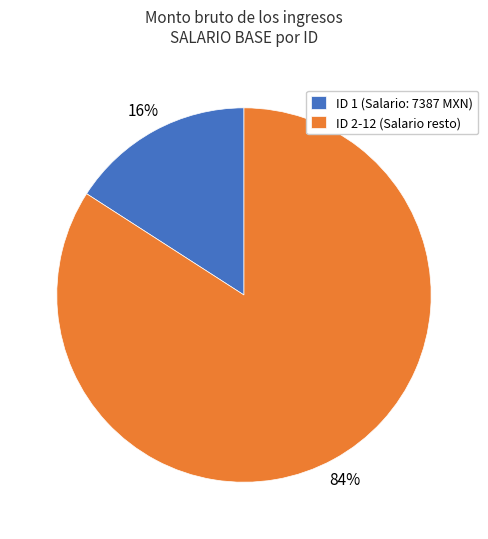

Combined, do ID 1 (Salario: 7387 MXN) and ID 2-12 (Salario resto) account for over 50%?

Yes